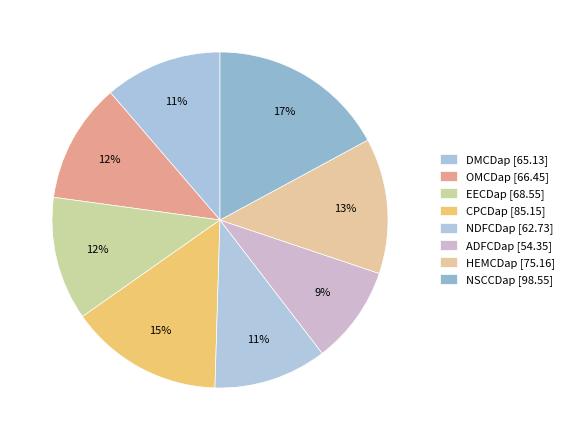

To the nearest percent, what is the difference between the CPCDap and DMCDap slice percentages?

3%